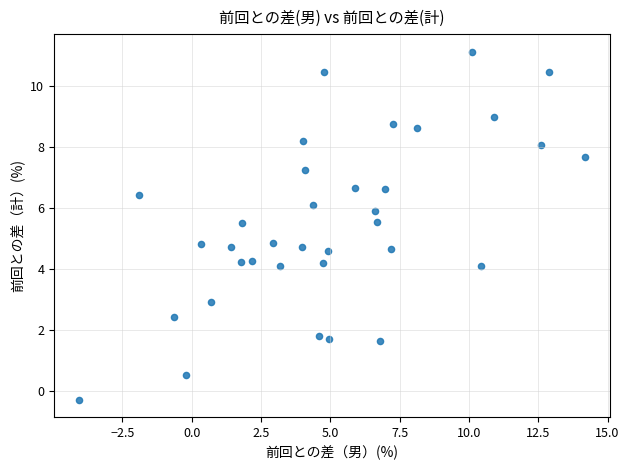

What is the range of X values (max minus min)?

18.2